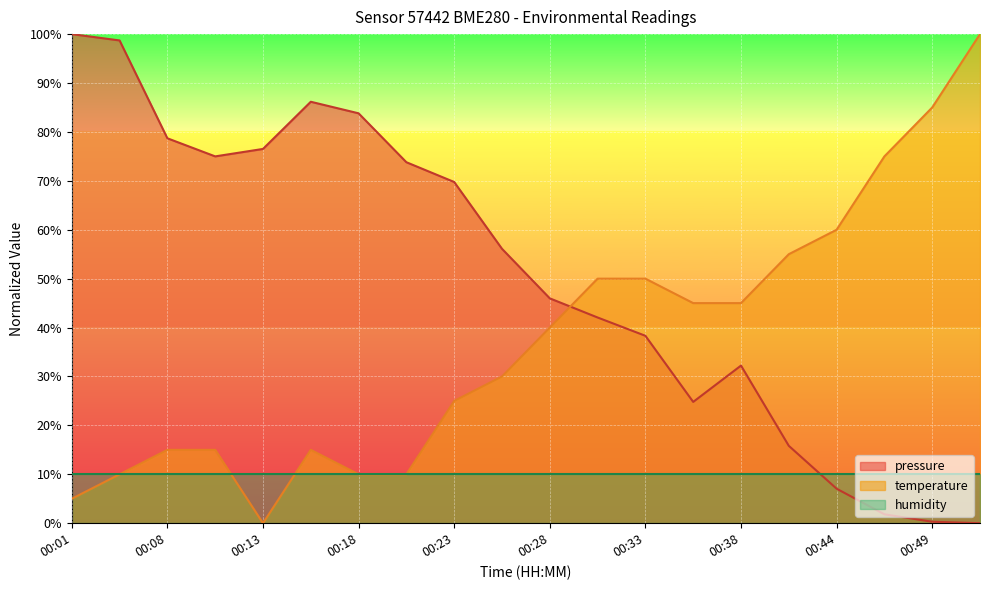

In temperature, how many points are lower than both neighbors (excluding endpoints)?

1